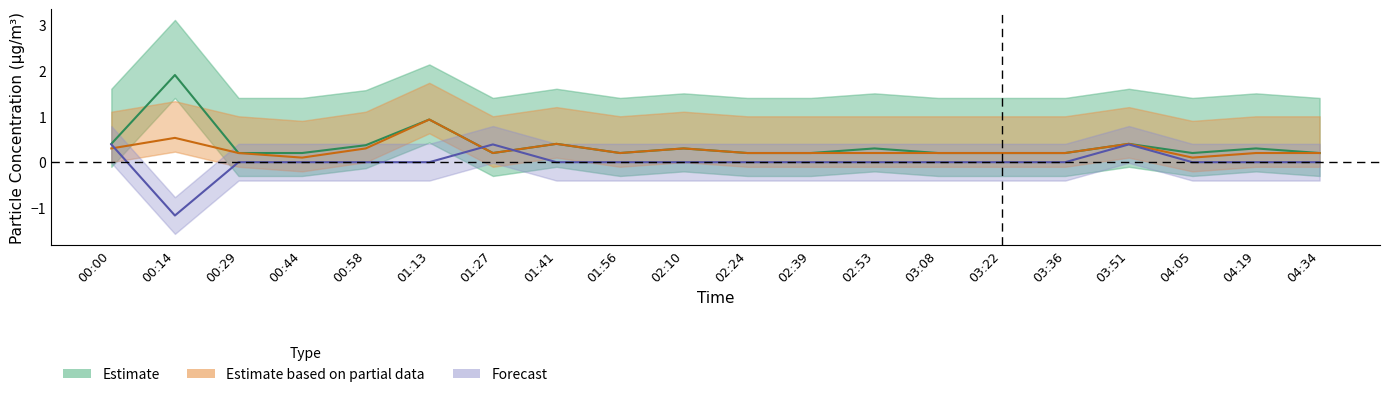

True or false: Estimate based on partial data has a value of 1.6 at 01:13.

False